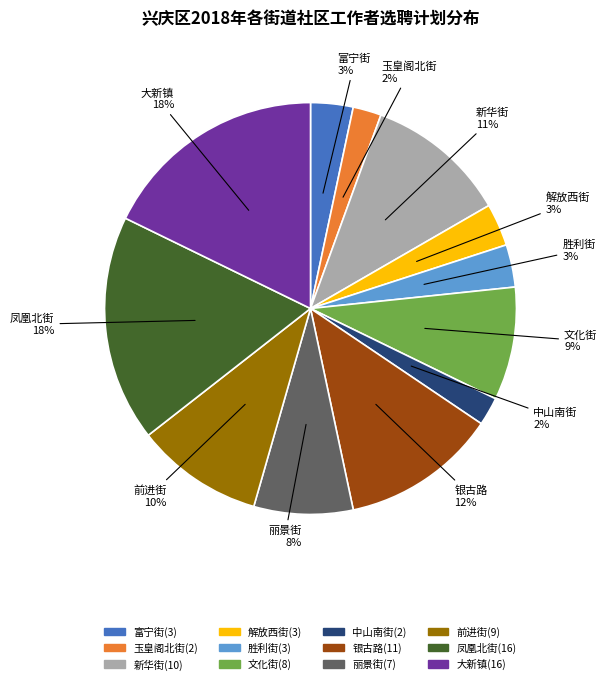

Is there a majority slice in this chart?

No